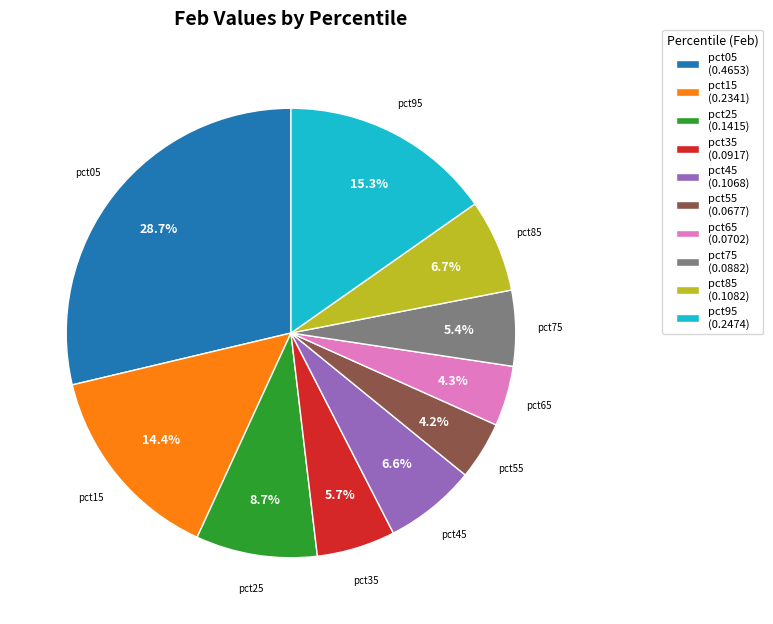

What percentage do pct35 and pct25 together represent?

14.4%